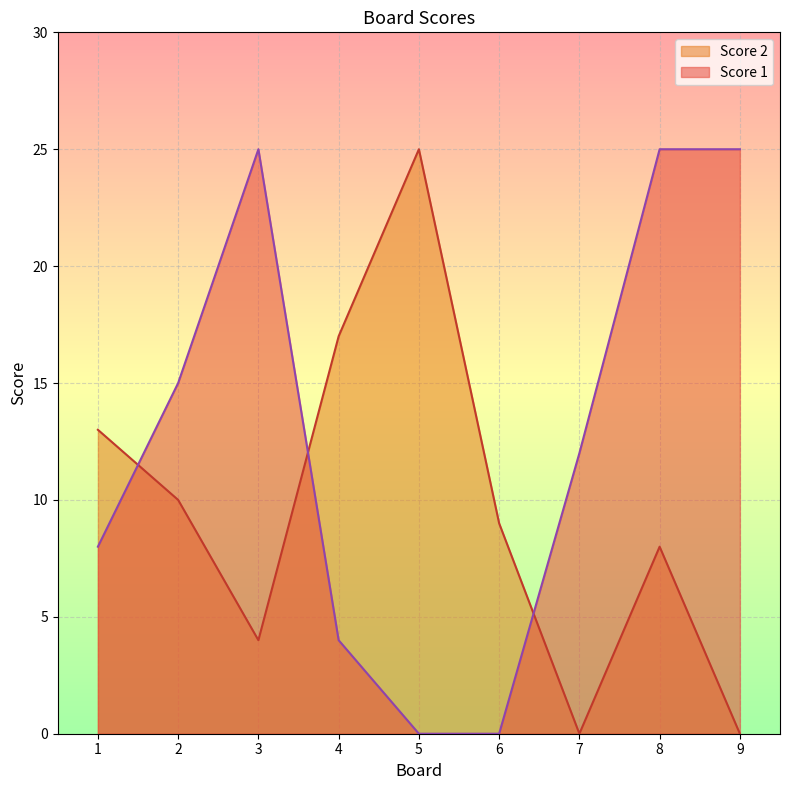

Which series has the widest spread of values?

Score 1